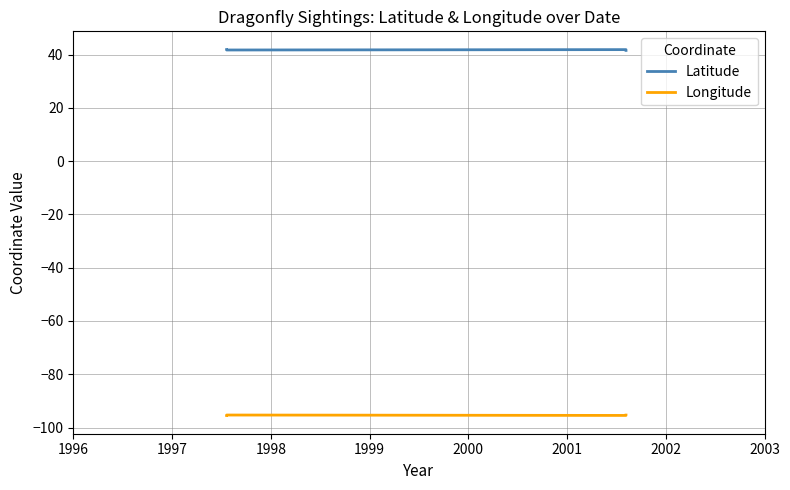

Where is the first local maximum for Latitude?

1998